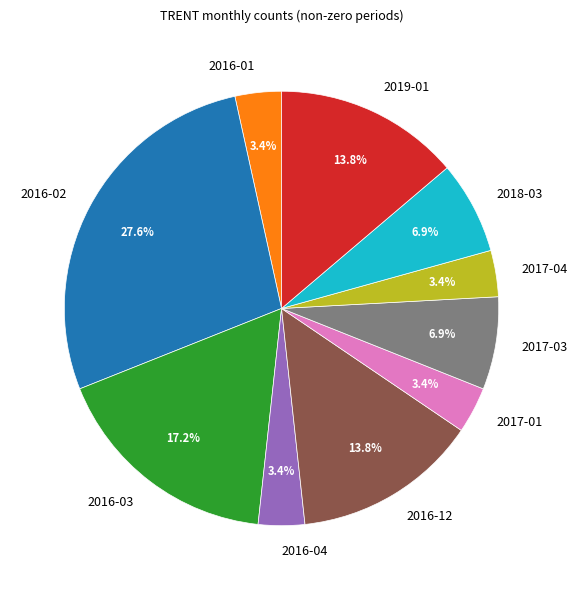

Which slice is the largest?

2016-02